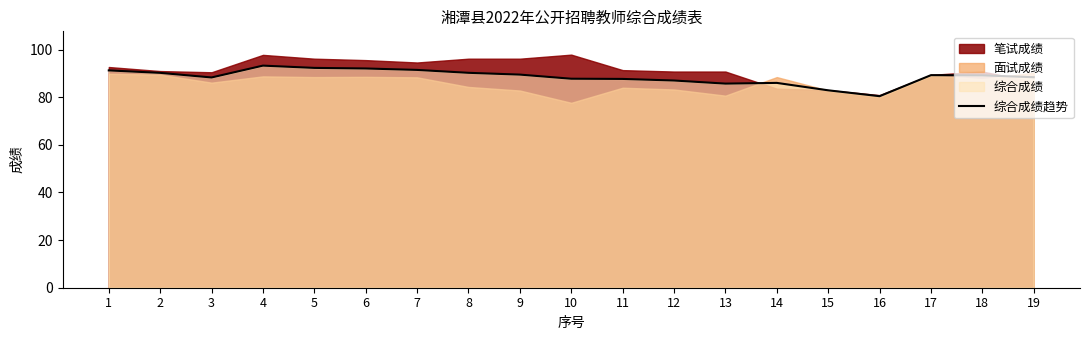

What is the value of the 5th point from the left?

92.3